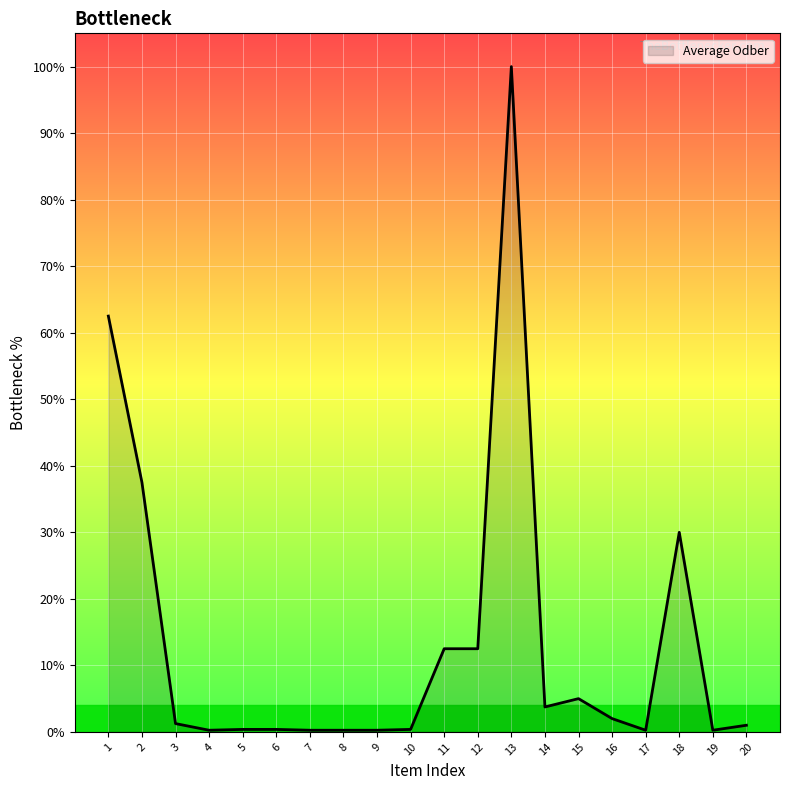

At which label does the data first exceed 1?

1